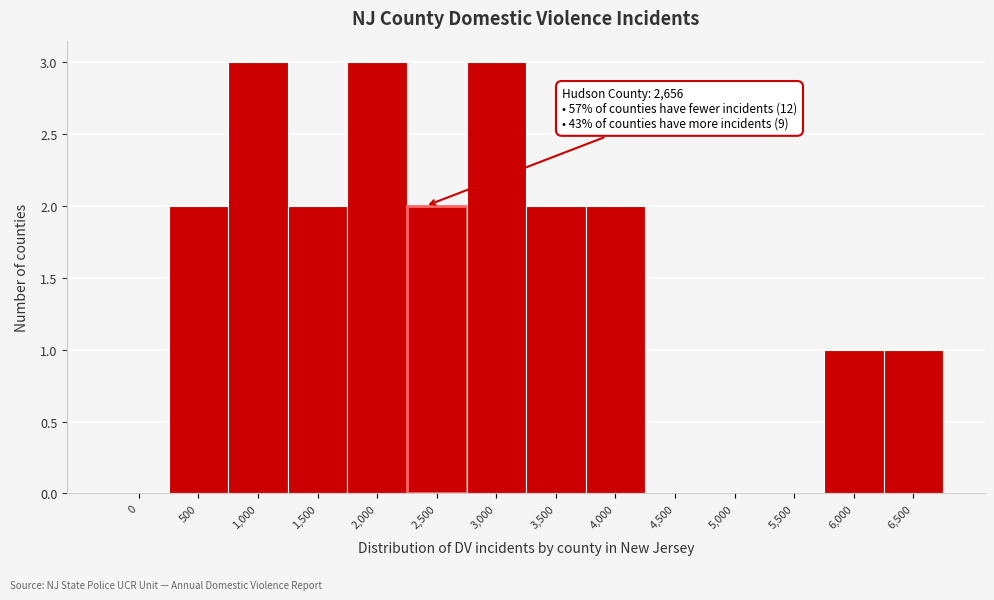

Reading left to right, what are all the values shown in this chart?

0=0	500=2	1,000=3	1,500=2	2,000=3	2,500=2	3,000=3	3,500=2	4,000=2	4,500=0	5,000=0	5,500=0	6,000=1	6,500=1